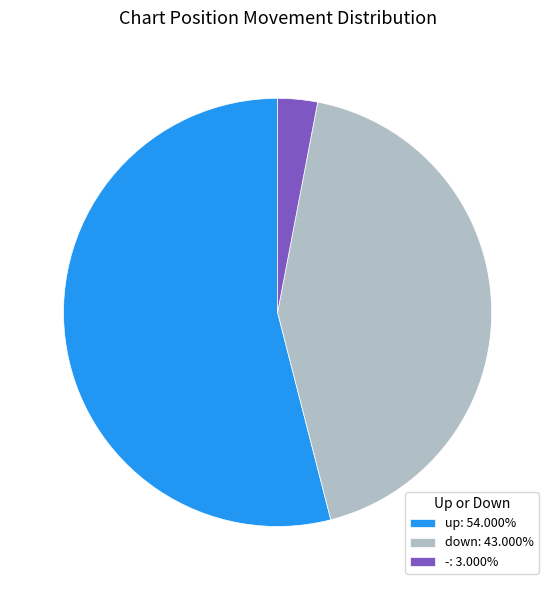

Do up: 54.000% and -: 3.000% together represent more than half of the pie?

Yes